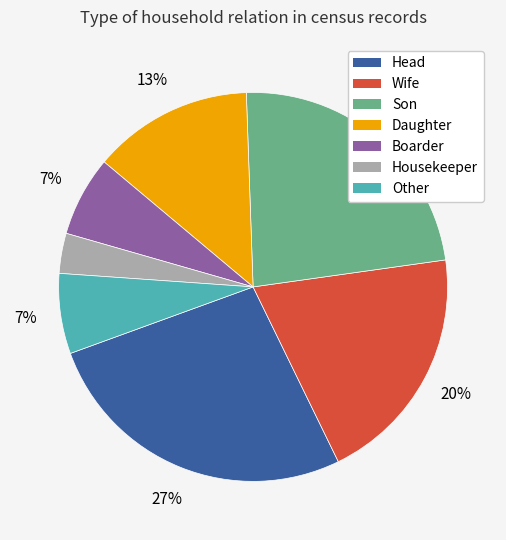

Is there any slice that represents more than half of the pie?

No